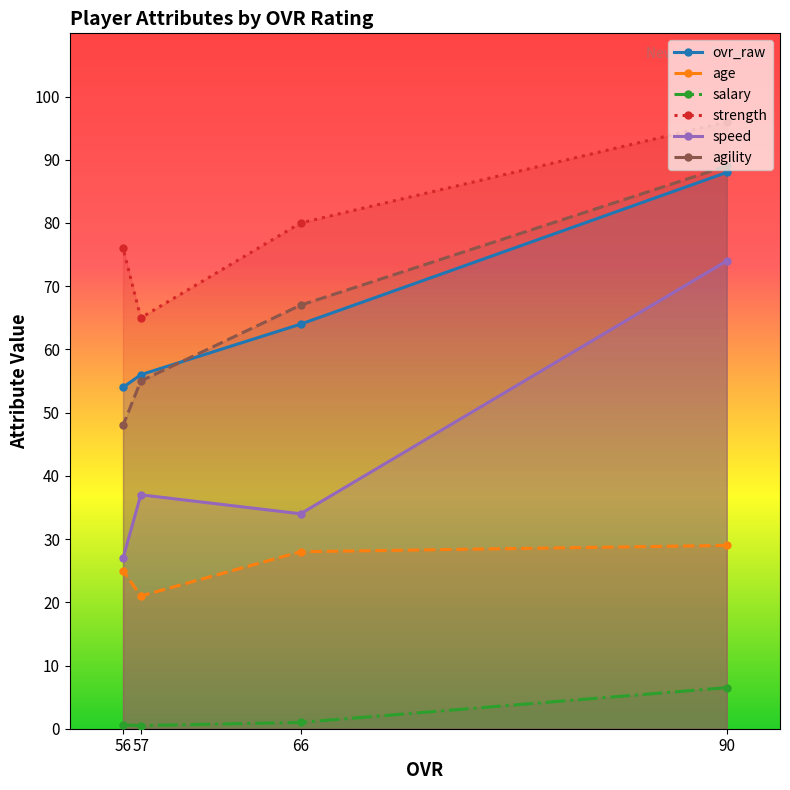

Between 56 and 57, which is larger?

57